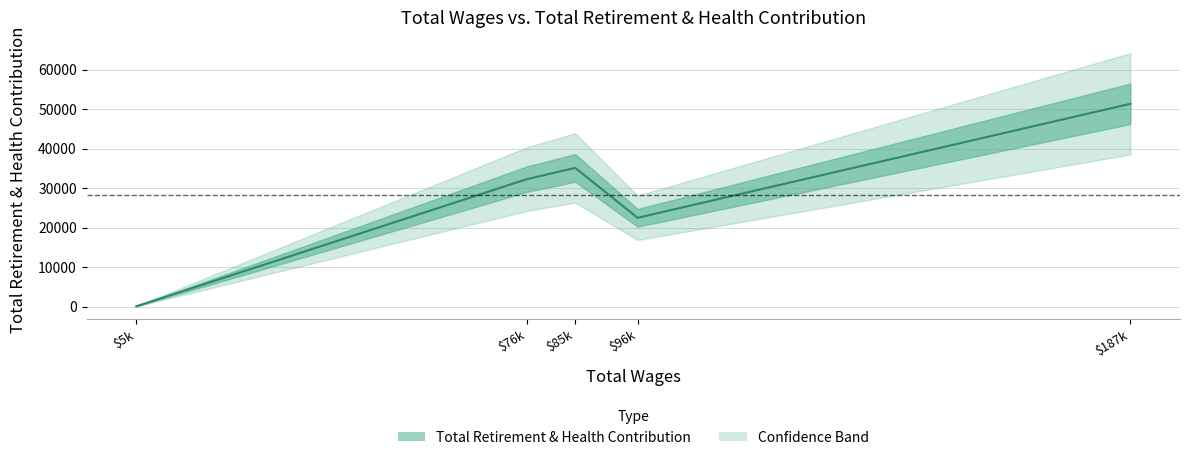

At which category does the chart reach its minimum across all series?

5080.0